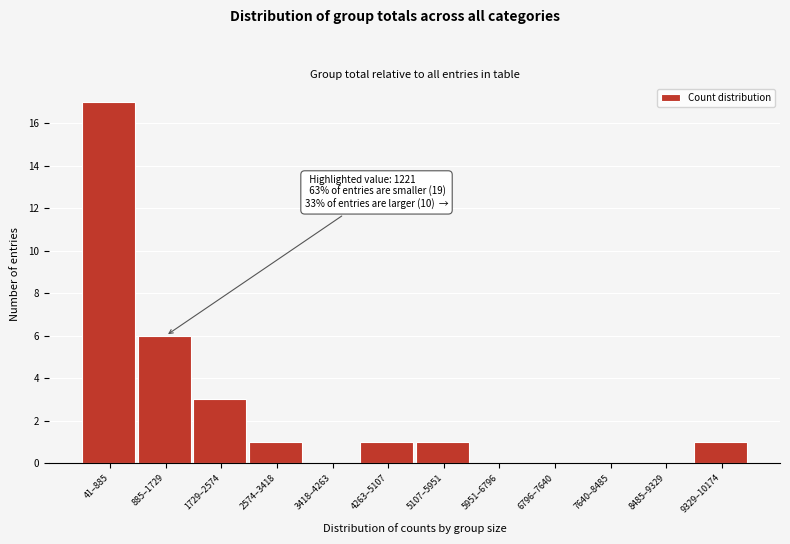

Reading left to right, transcribe all the data shown in this chart.

41–885=17	885–1729=6	1729–2574=3	2574–3418=1	3418–4263=0	4263–5107=1	5107–5951=1	5951–6796=0	6796–7640=0	7640–8485=0	8485–9329=0	9329–10174=1